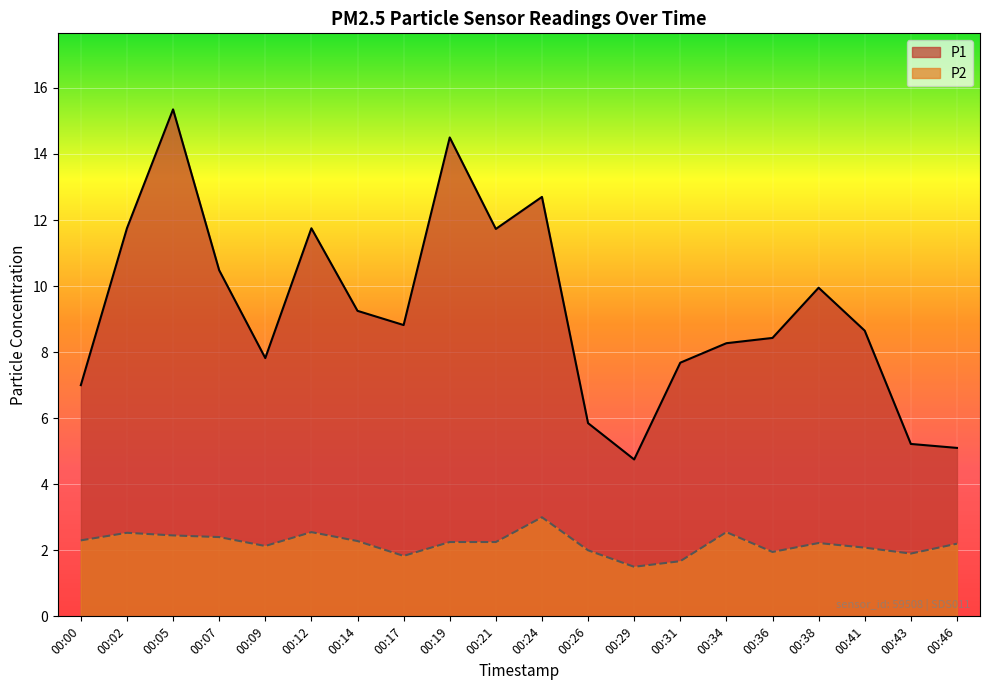

At which label does P2 first exceed 2?

00:00